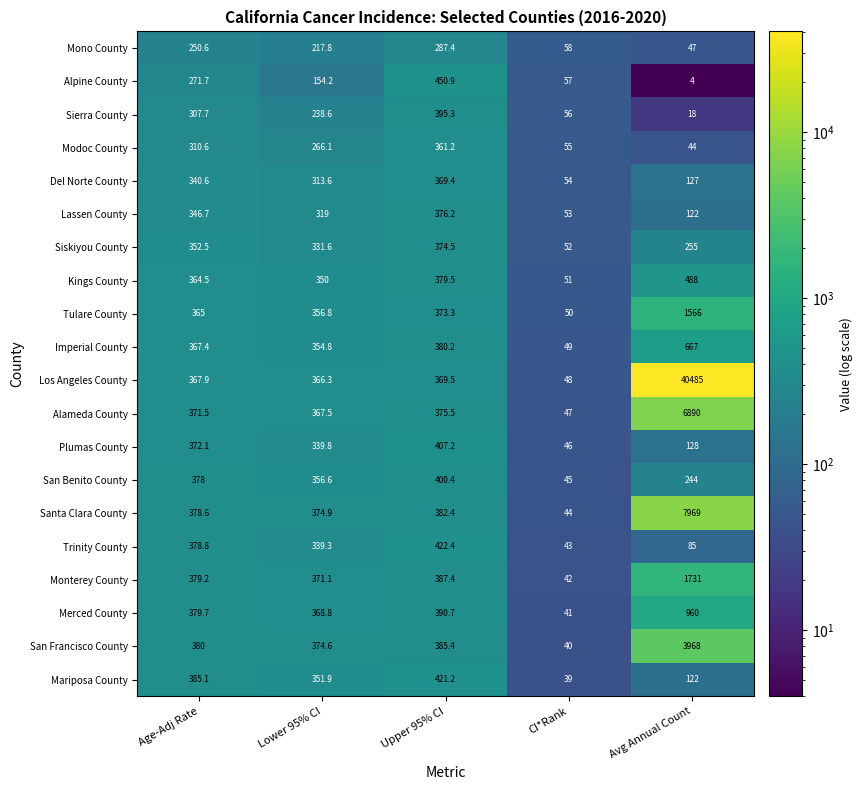

At which label does Santa Clara County first exceed 378?

Age-Adj Rate